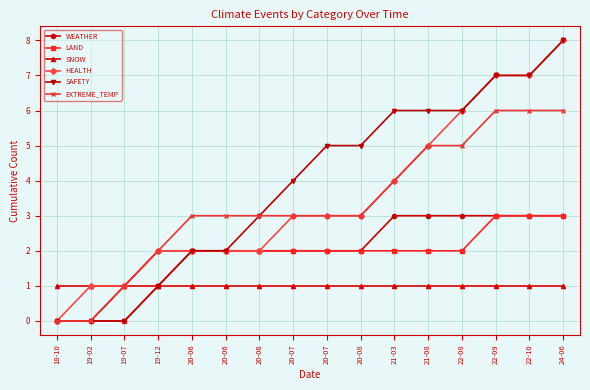

True or false: SAFETY and SNOW intersect in this chart.

False